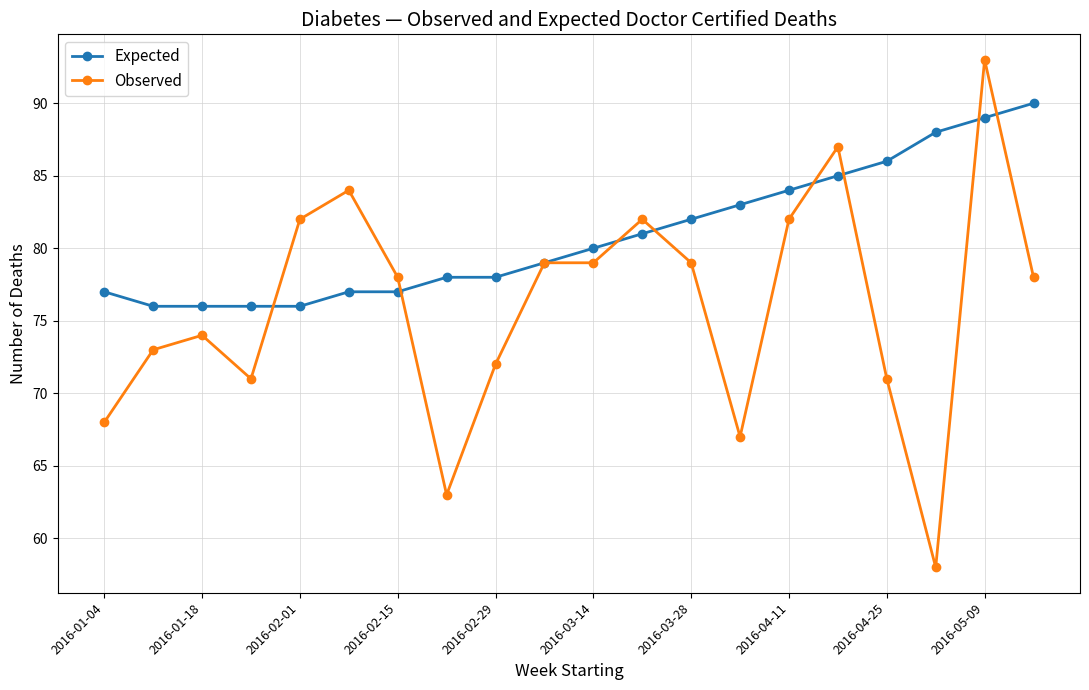

Which series has the largest range (max minus min)?

Observed